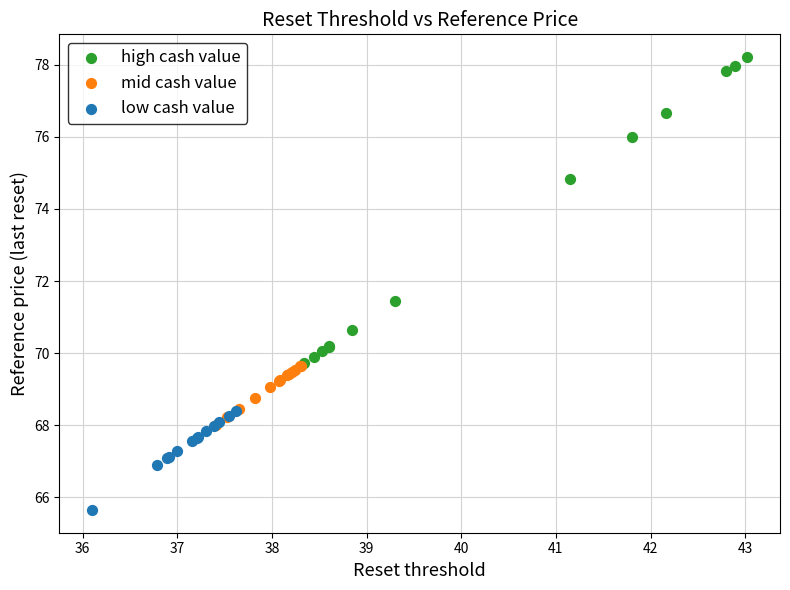

Which series has the widest spread of Y values?

high cash value